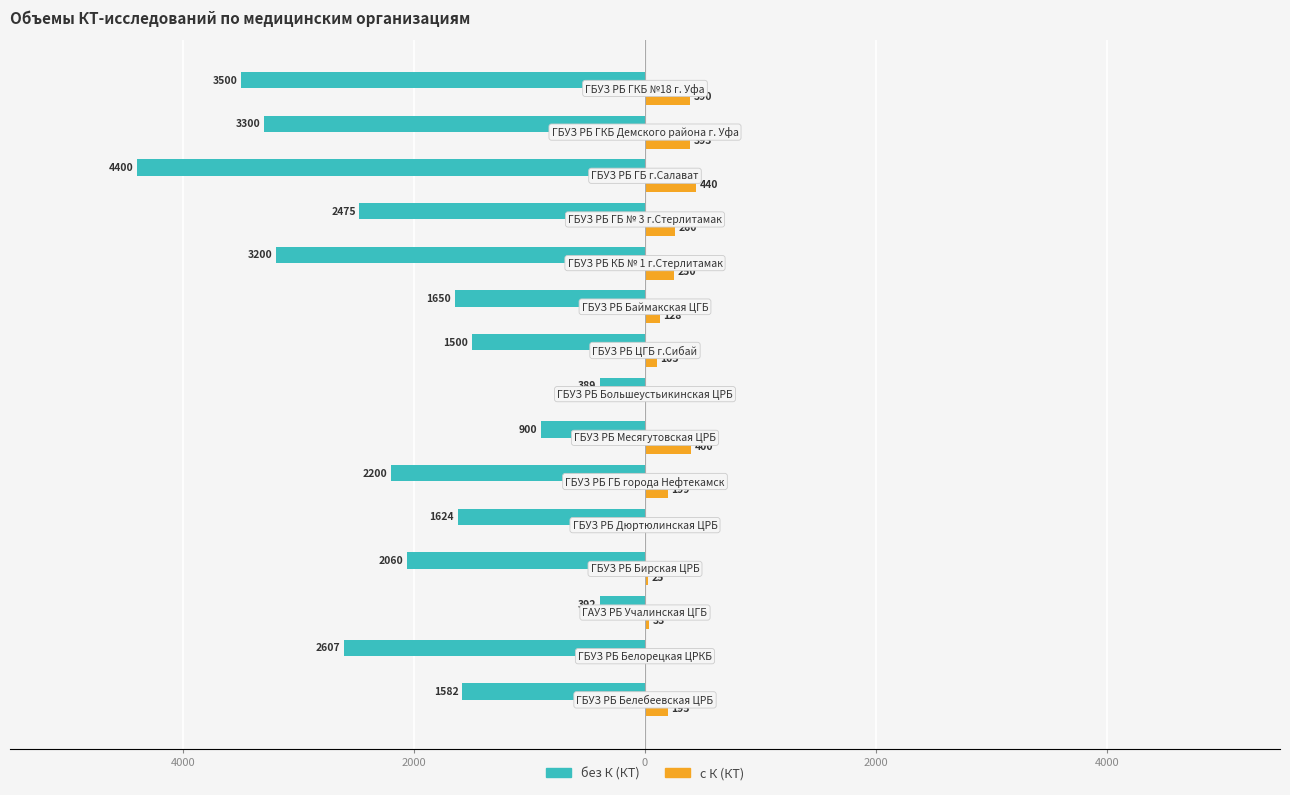

What are all the series names shown in the legend?

без К (КТ), с К (КТ)